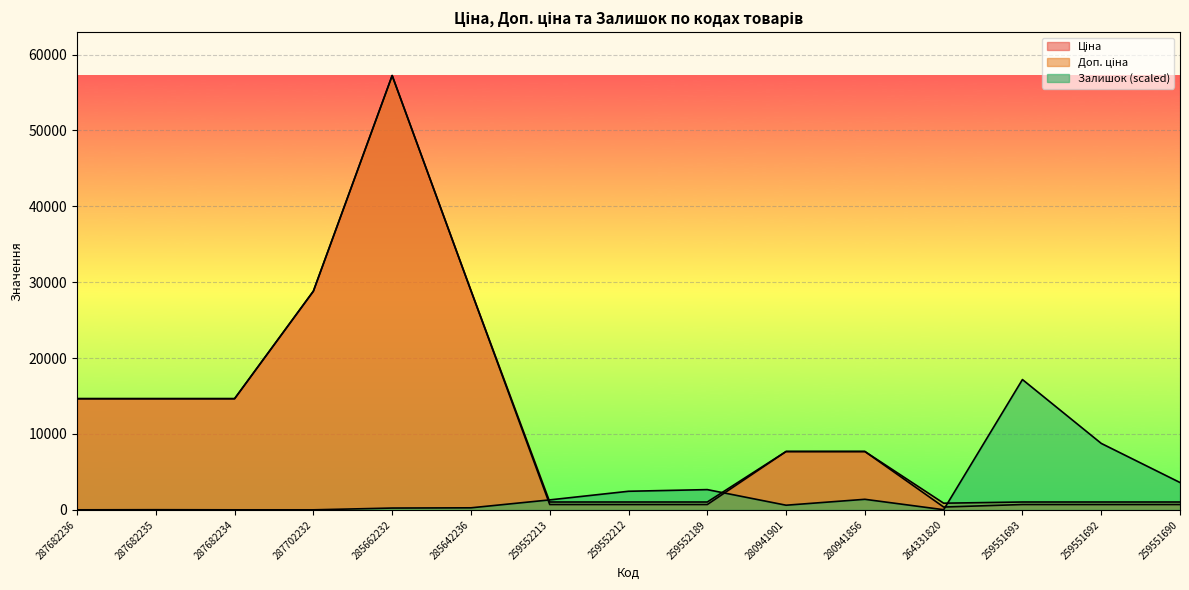

Rank the series by their maximum value, from highest to lowest.

Ціна, Доп. ціна, Залишок